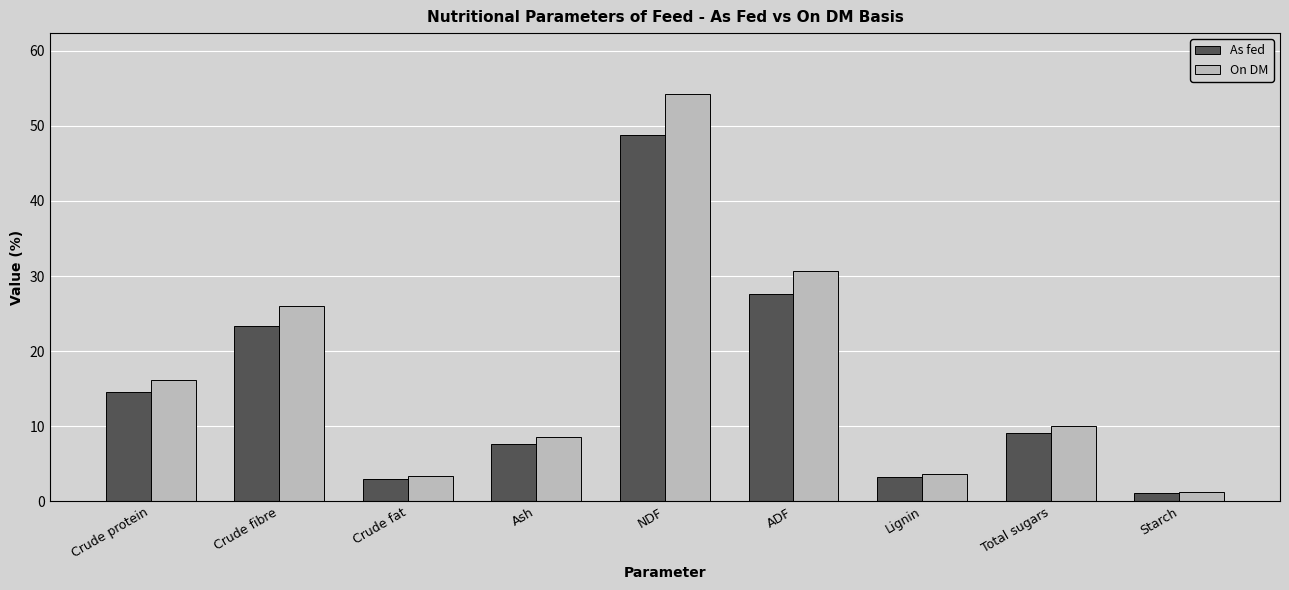

Which series changed the most between Ash and ADF?

On DM